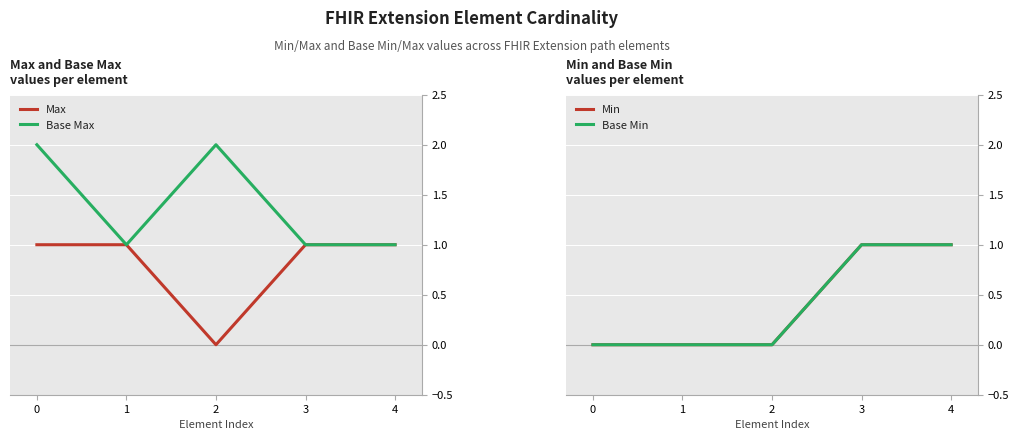

Which series has the largest range (max minus min)?

Max